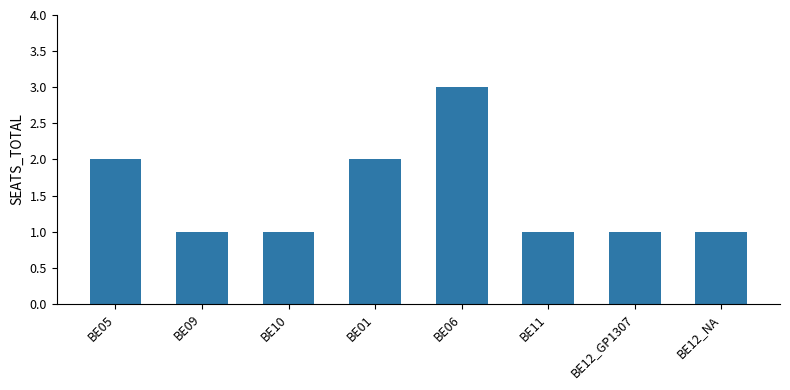

What is the greatest value displayed?

3